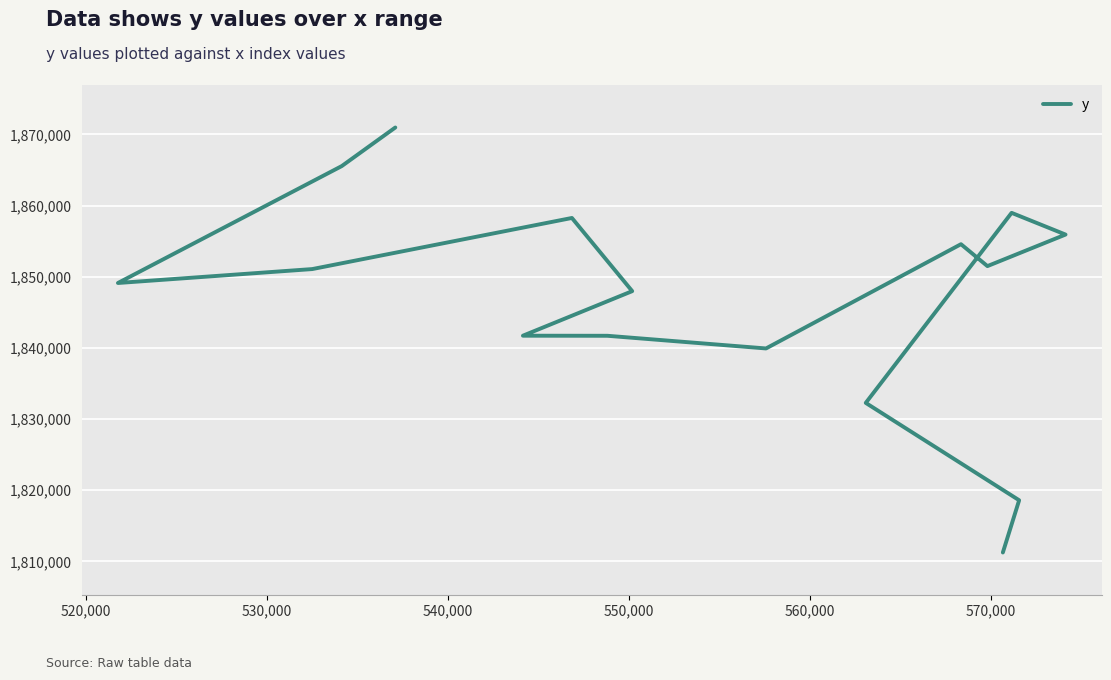

How many interior local peaks (higher than both neighbors) does the data have?

3